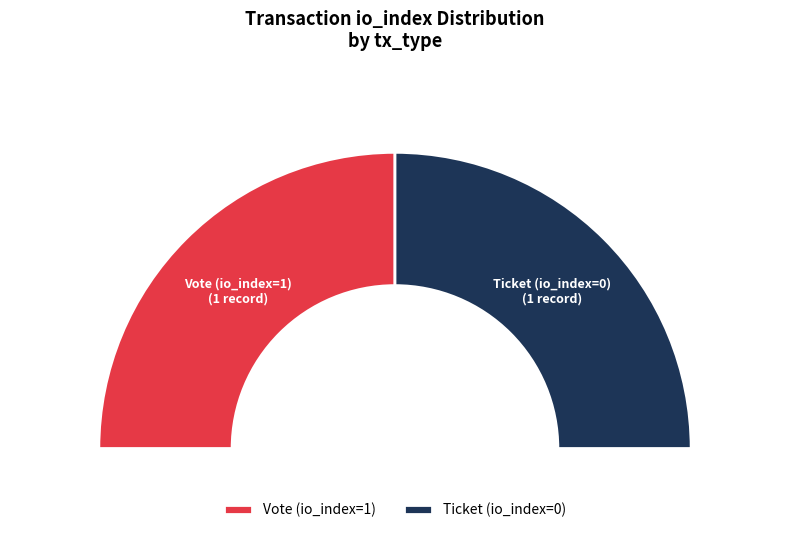

What percentage do Ticket (io_index=0) and Vote (io_index=1) together represent?

100.0%